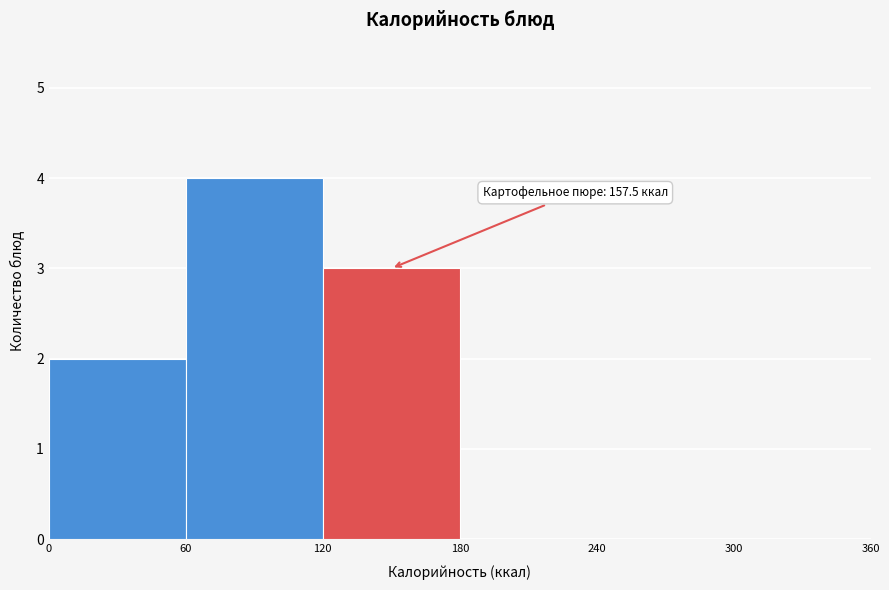

Which range on the x-axis has the tallest bar?

60 to 120